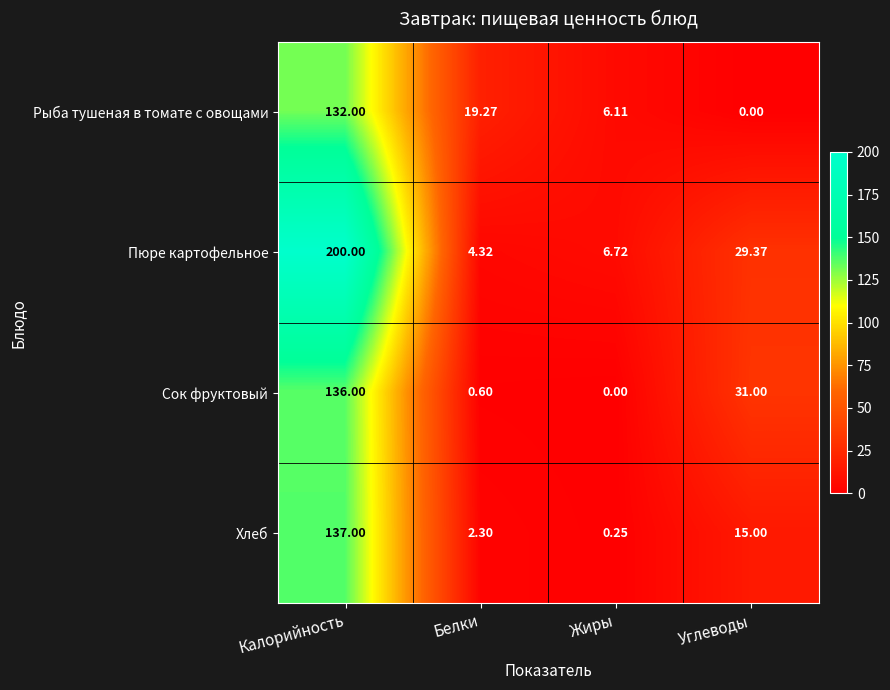

Rank the series at Калорийность from lowest to highest value.

Рыба тушеная в томате с овощами, Сок фруктовый, Хлеб, Пюре картофельное